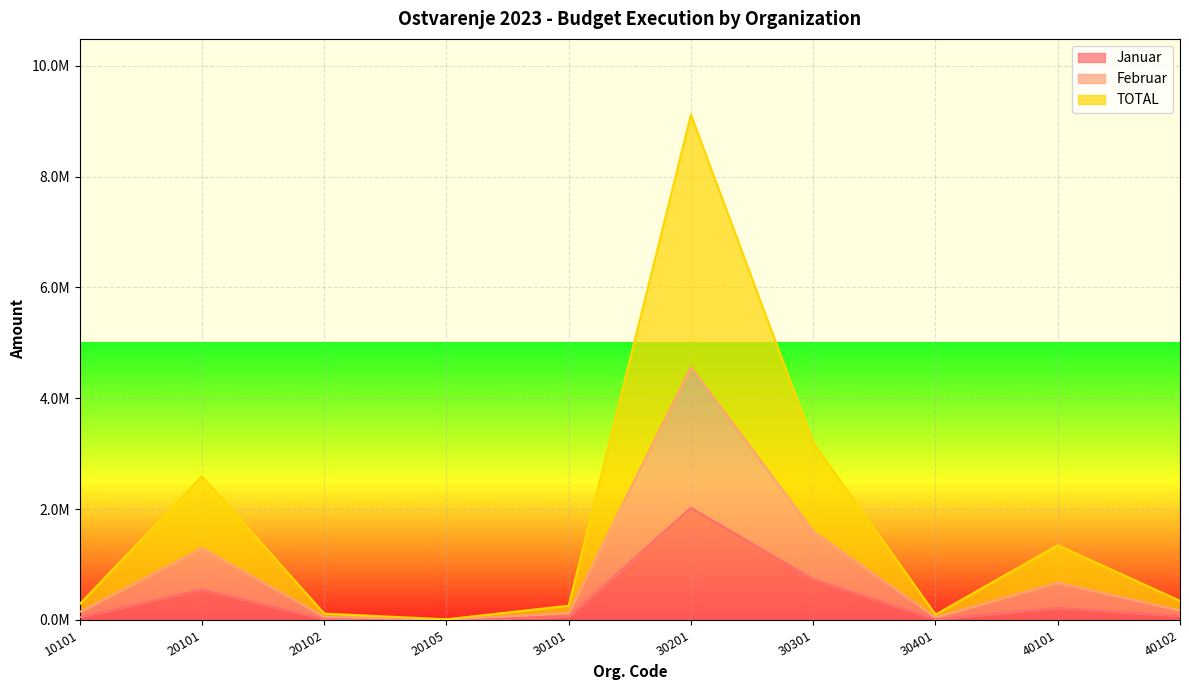

What is the value of the Februar point at the 1st from the left?

143049.8